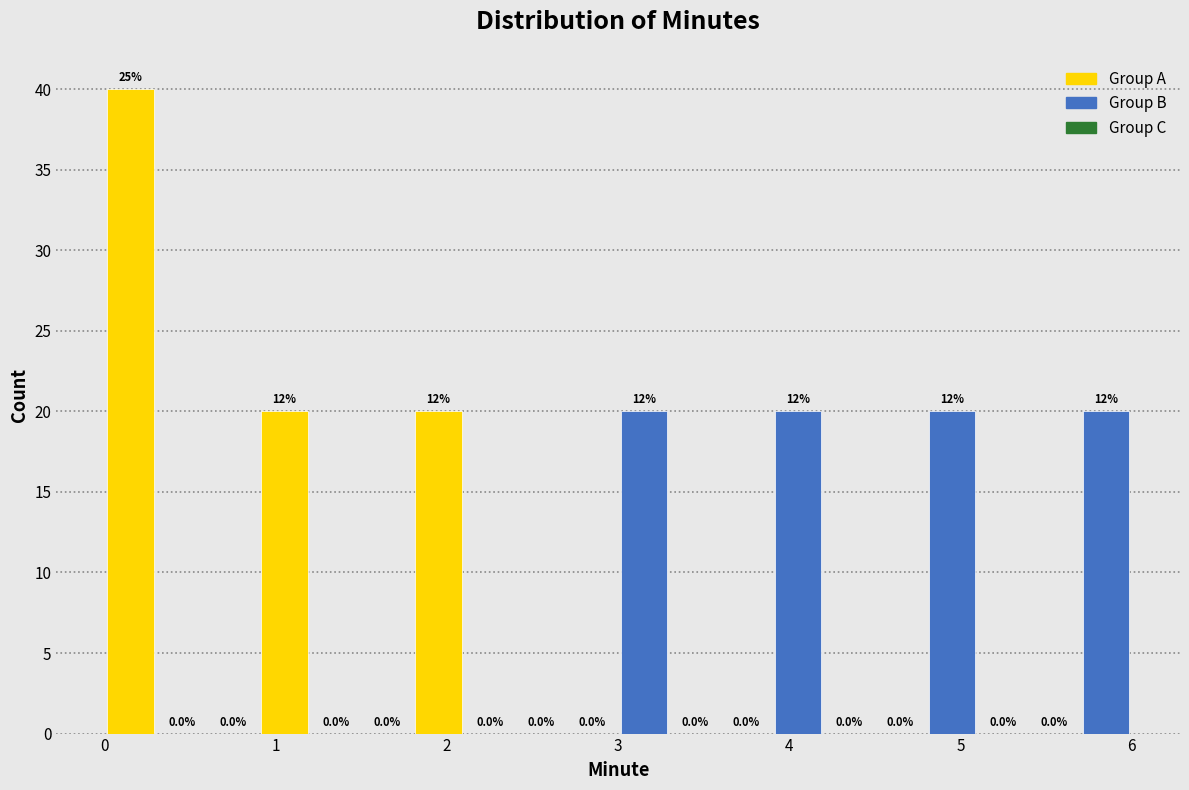

Around what value on the x-axis is the tallest bar? Give the approximate position of its centre, as read against the axis.

0.2